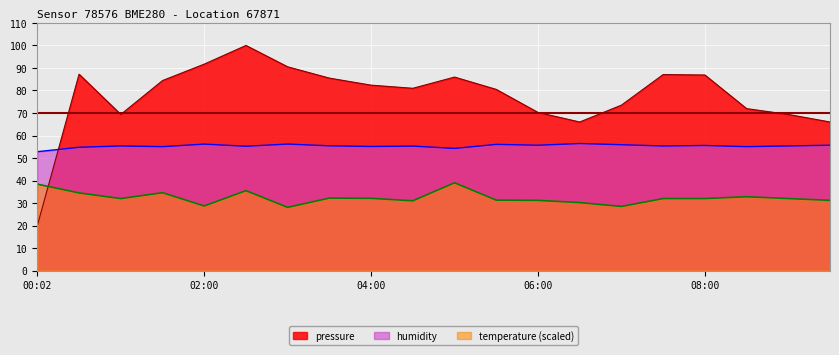

At which category is the sum across all series the highest?

02:30